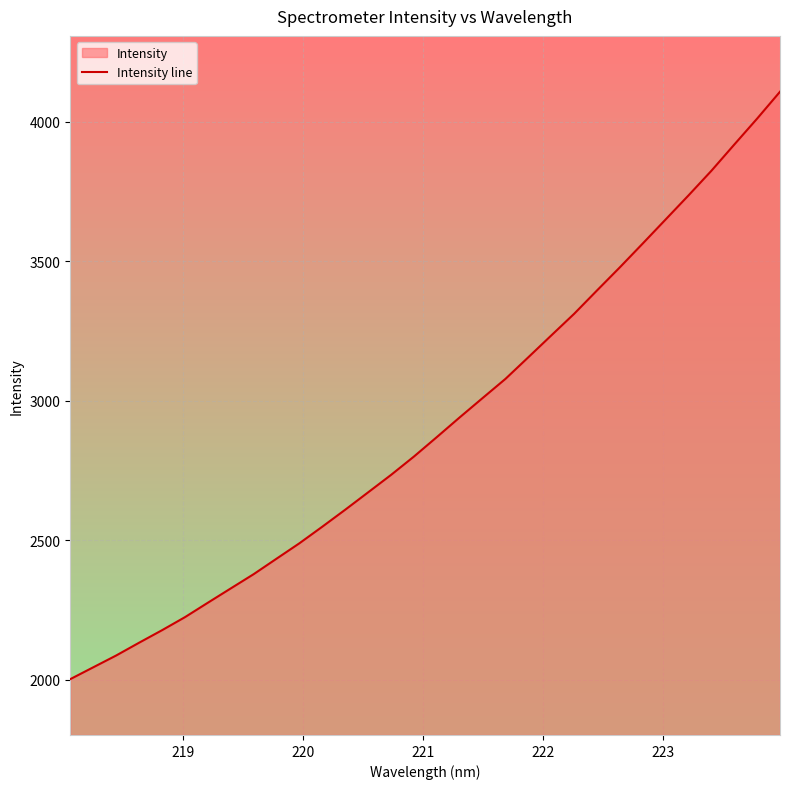

What is the difference between the maximum and minimum values?

2104.1